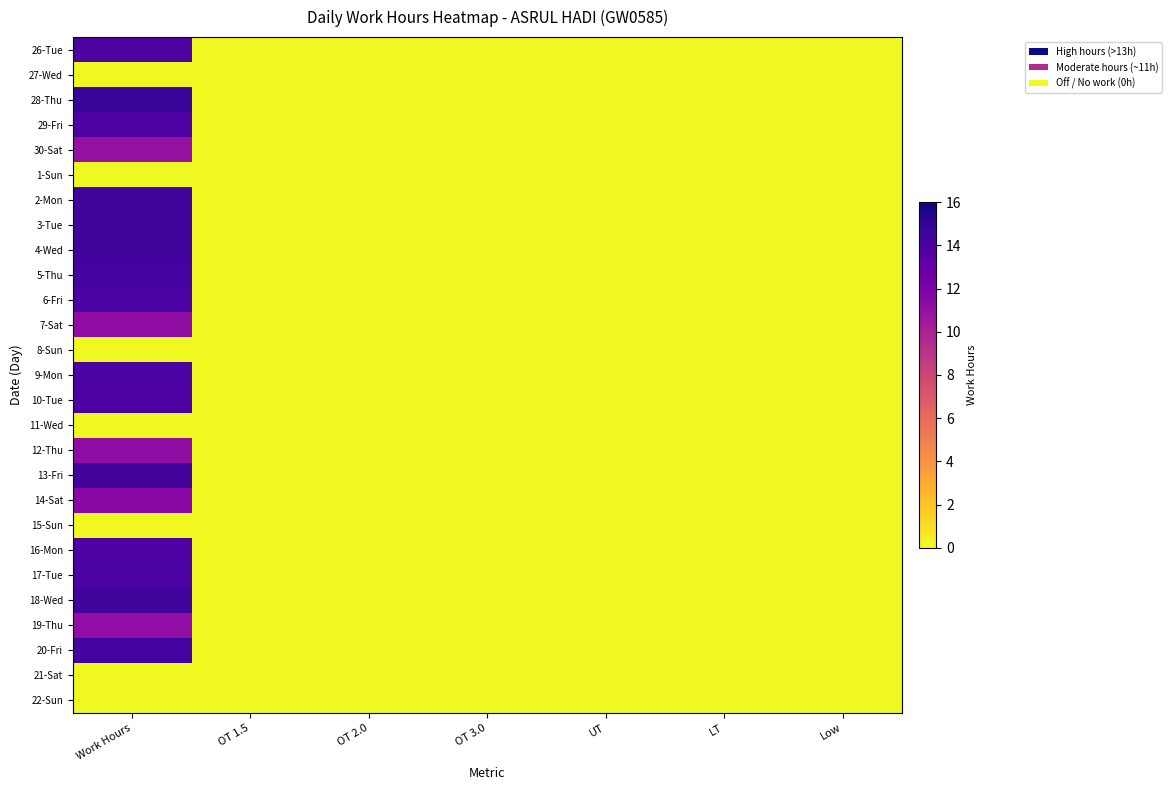

At which category is the sum across all series the highest?

Work Hours